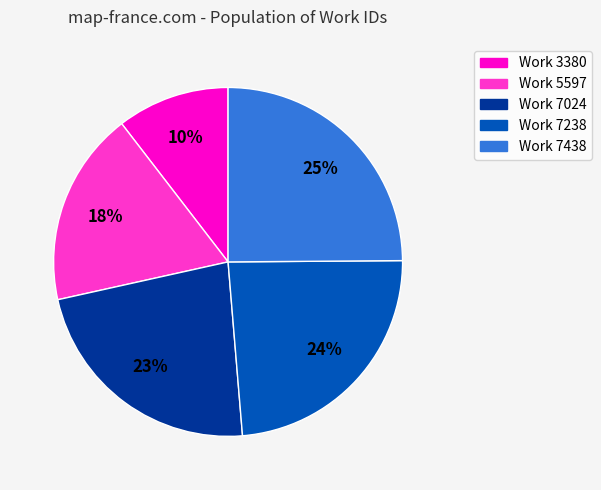

Does any single category account for the majority?

No